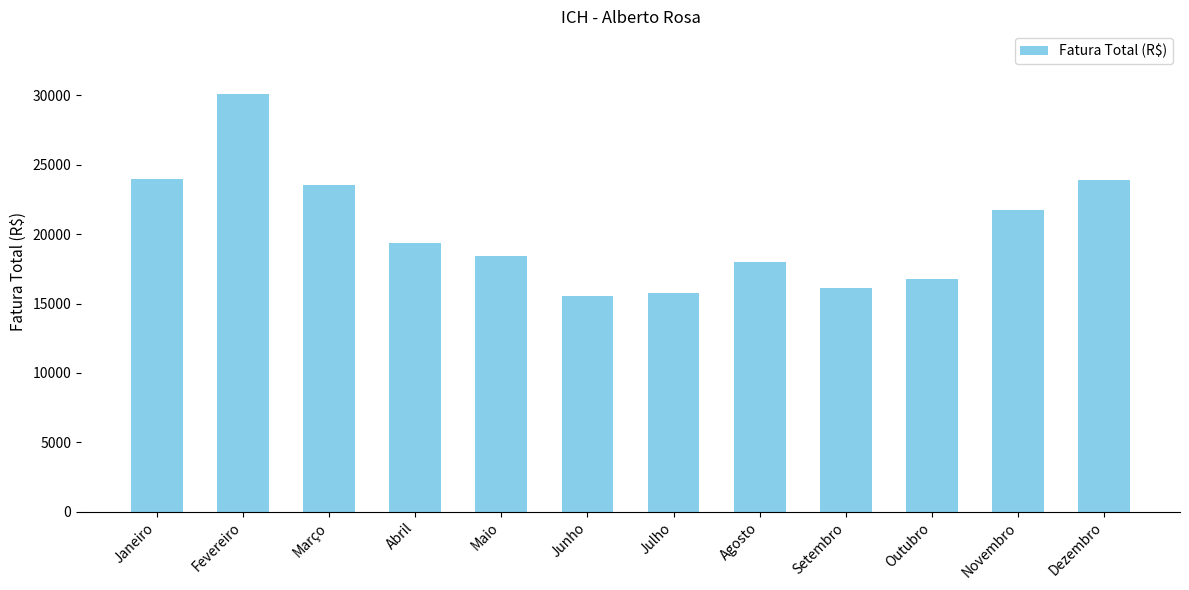

The chart shows a value of 8629.8 at Dezembro. True or false?

False